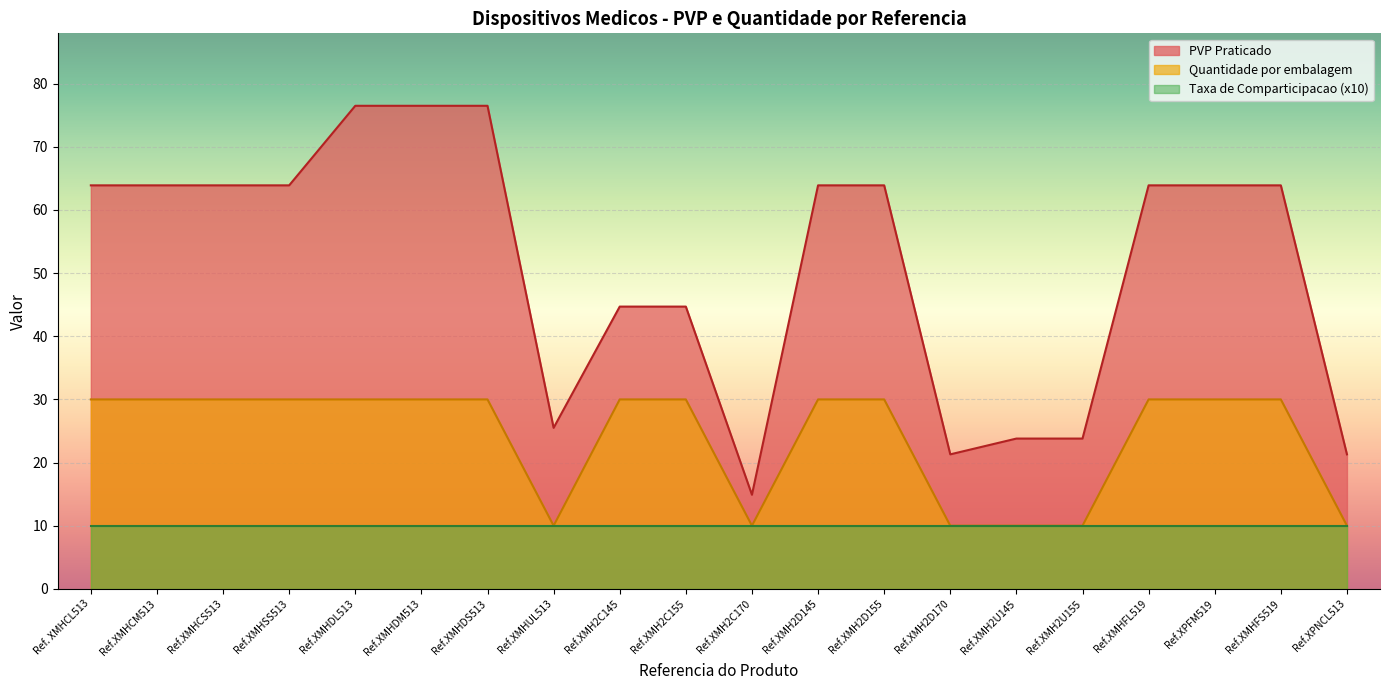

How many data points in PVP Praticado are less than 63?

8